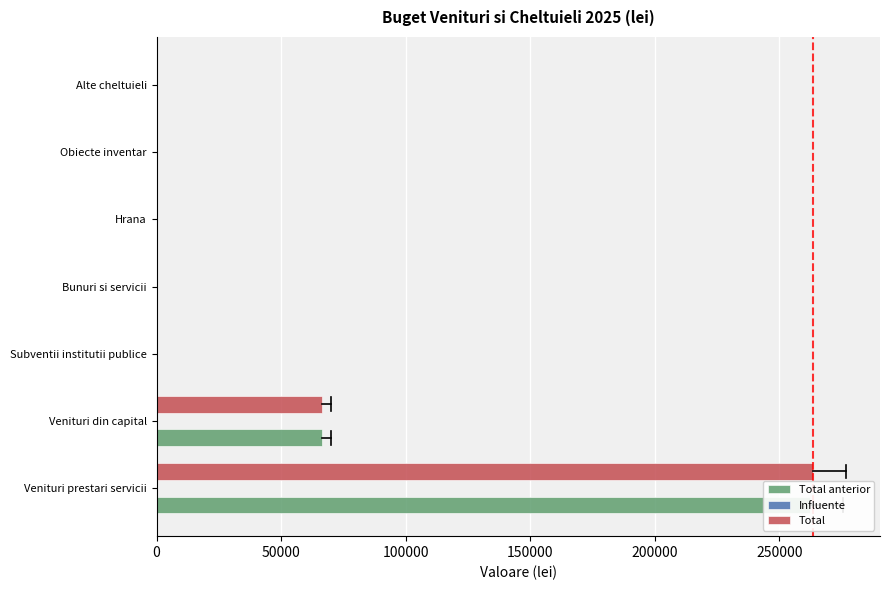

How many series are shown in this chart?

3